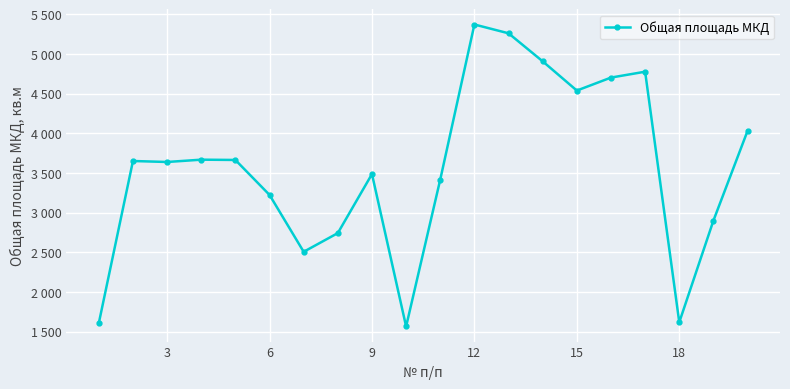

Does the chart have visible grid lines?

Yes